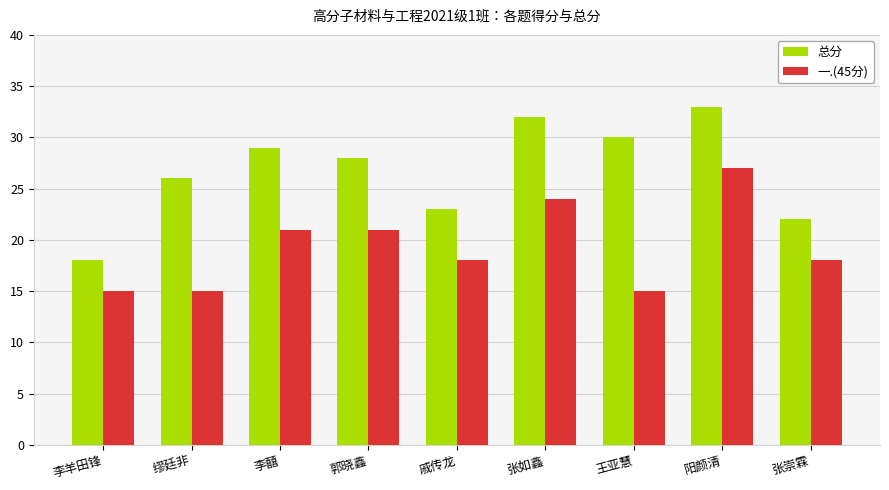

Reading left to right, what are all the values shown in this chart?

总分: 李羊田锋=18	缪廷非=26	李囍=29	郭晓鑫=28	戚传龙=23	张如鑫=32	王亚慧=30	阳颜清=33	张崇霖=22
一.(45分): 李羊田锋=15	缪廷非=15	李囍=21	郭晓鑫=21	戚传龙=18	张如鑫=24	王亚慧=15	阳颜清=27	张崇霖=18